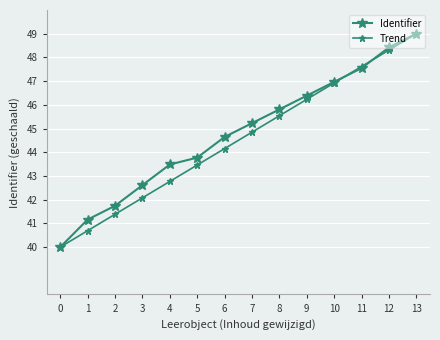

How many values in the Identifier series are below 45?

7